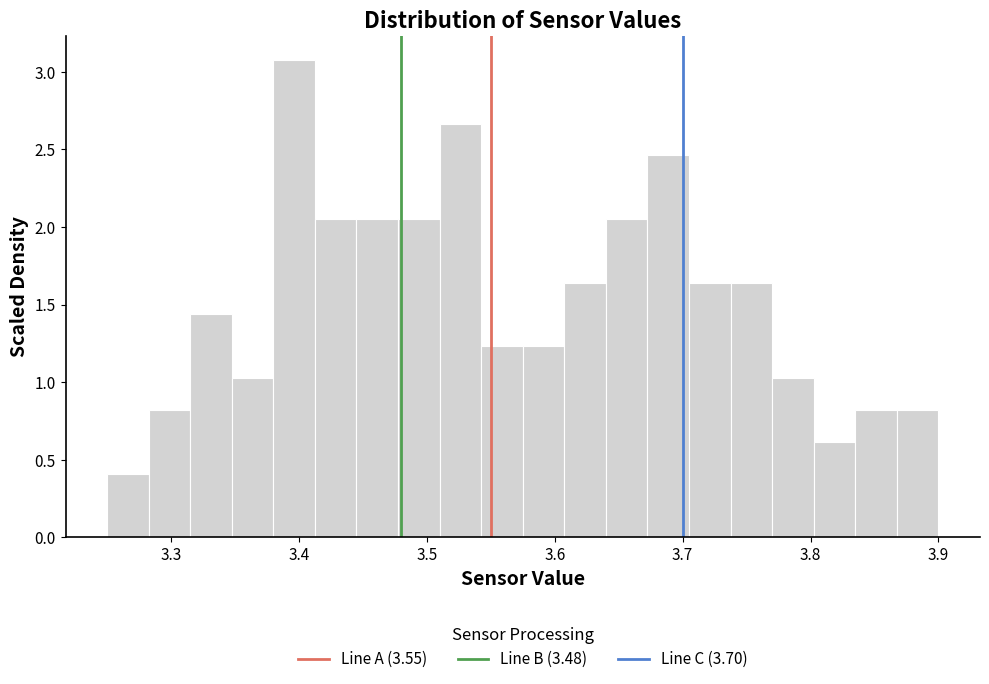

Around what value on the x-axis is the tallest bar? Give the approximate position of its centre, as read against the axis.

3.40